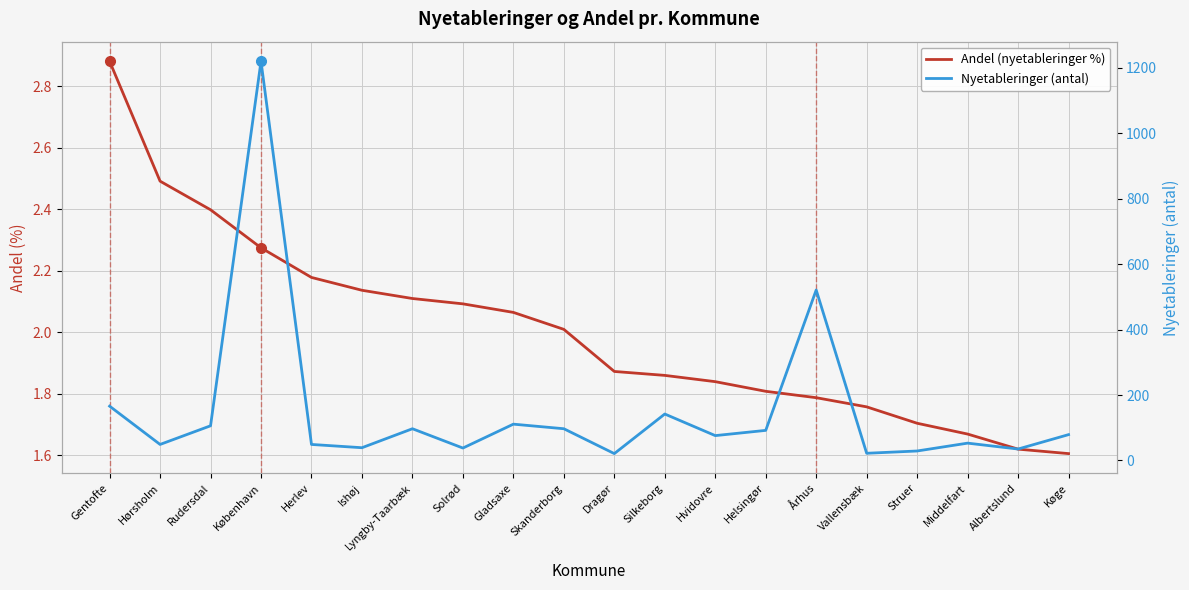

How many lines are shown in the chart?

2